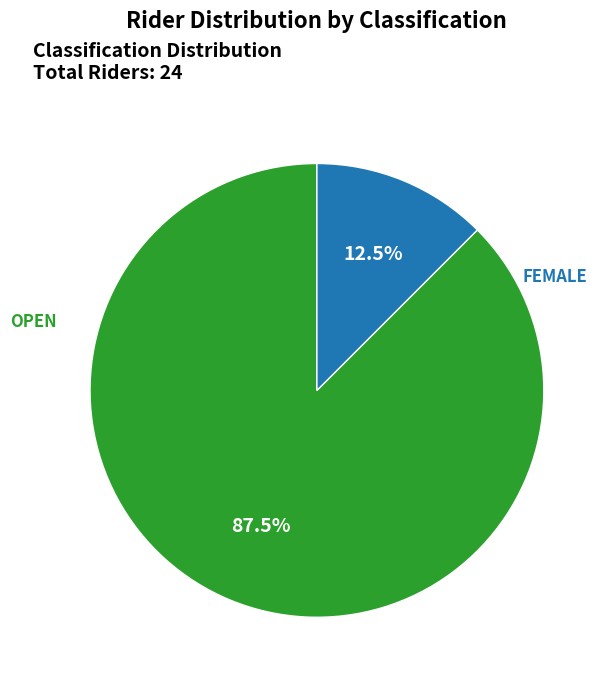

Does any single category account for the majority?

Yes